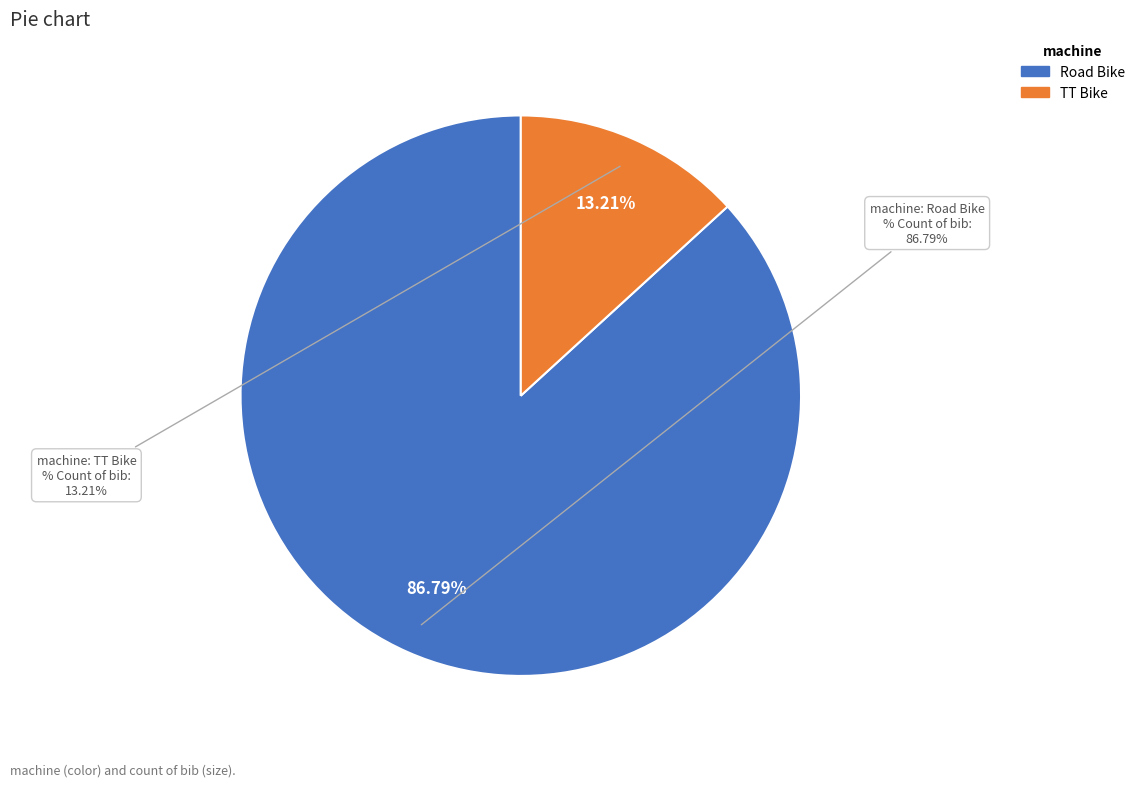

Which category has the biggest portion of the pie?

Road Bike